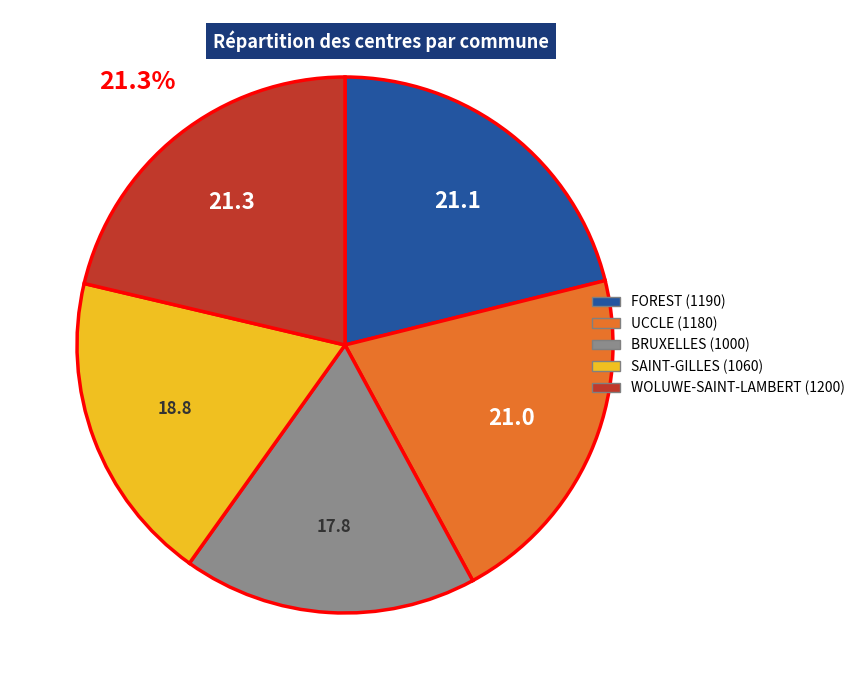

Which has a higher value, SAINT-GILLES (1060) or BRUXELLES (1000)?

SAINT-GILLES (1060)